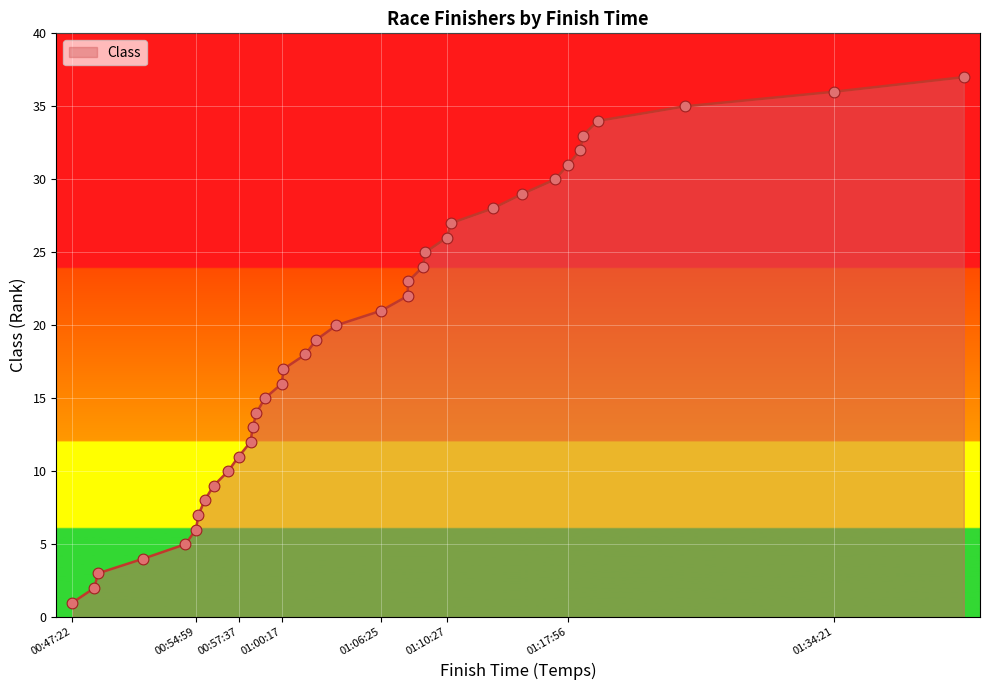

What is the difference between the maximum and minimum values?

36